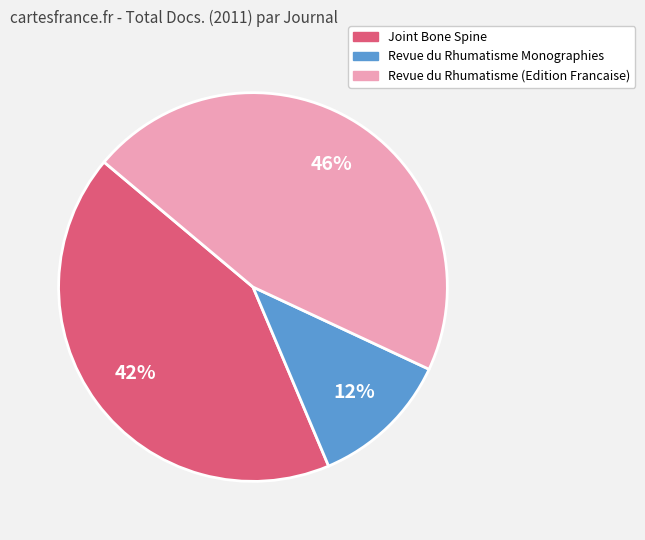

To the nearest percent, what is the average slice percentage?

33%